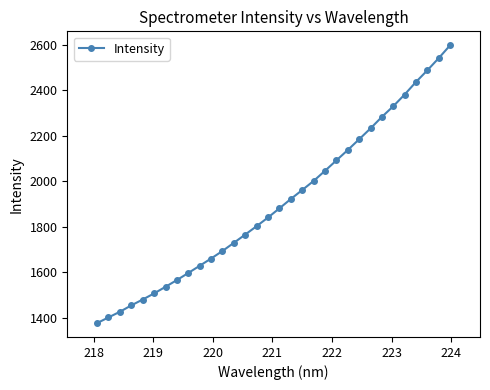

What is the value of the 30th point from the left?

2488.0